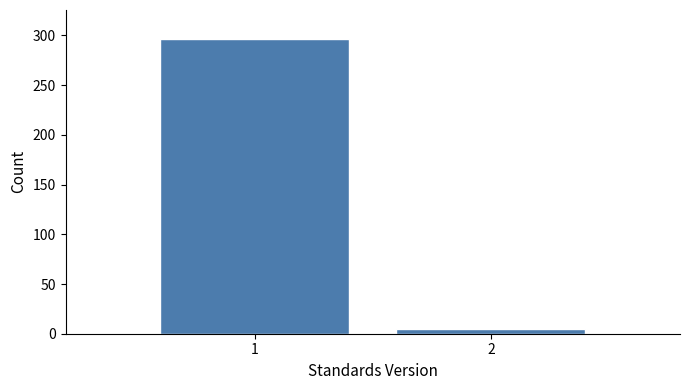

Reading right to left, extract all data points from this chart.

2=5	1=296